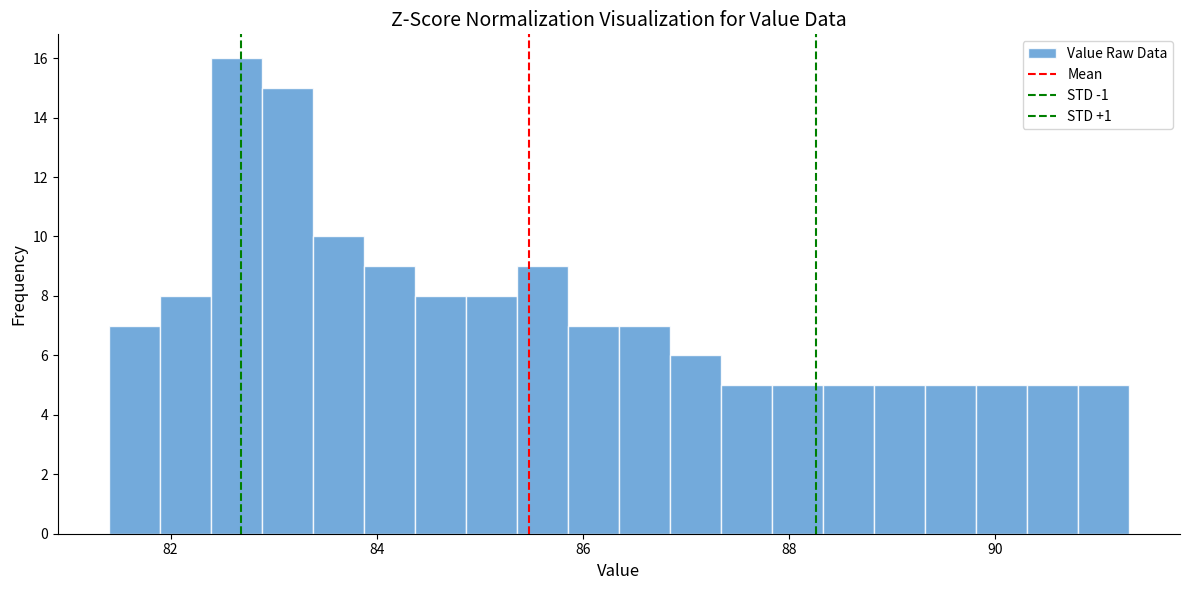

Around what value on the x-axis is the tallest bar? Give the approximate position of its centre, as read against the axis.

82.6